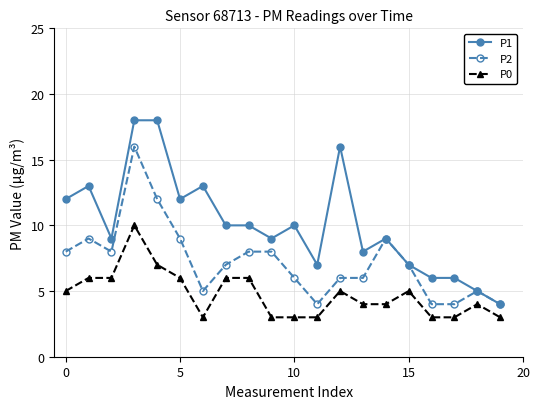

Which series has the widest spread of values?

P1